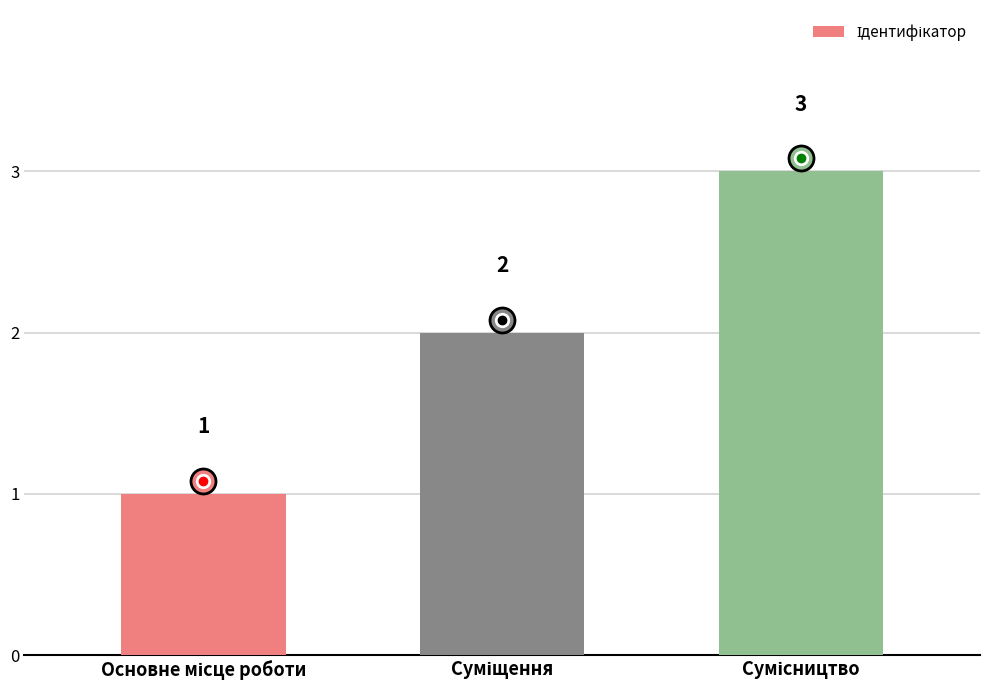

What is the value of the 1st bar from the left?

1